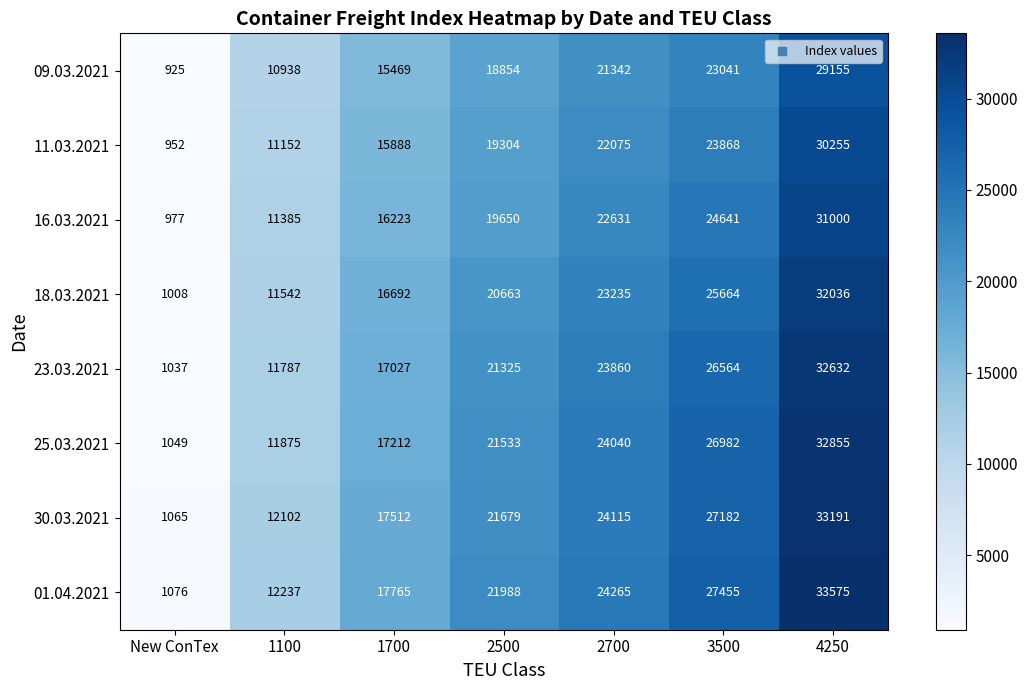

The 01.04.2021 series shows 542 at New ConTex. True or false?

False